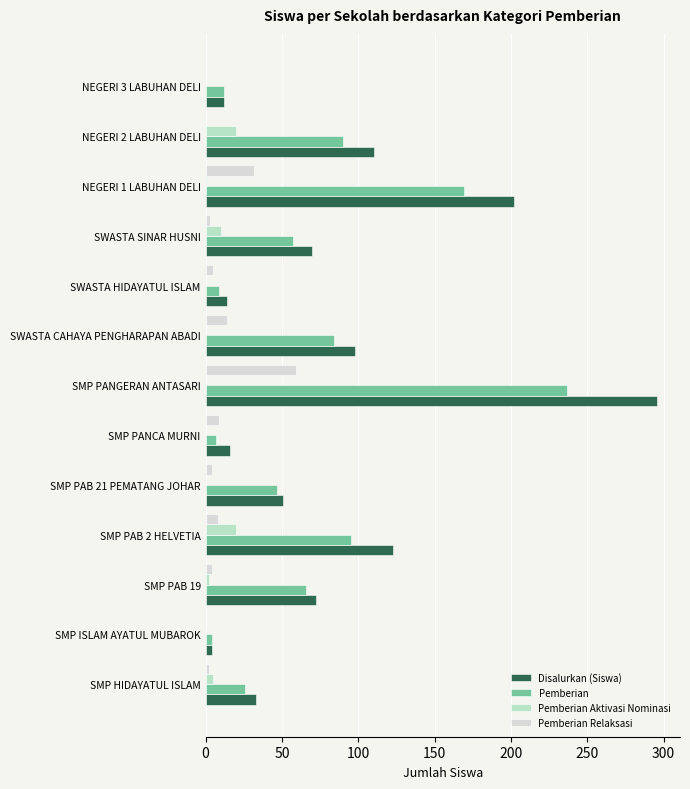

What is the greatest value displayed?

296